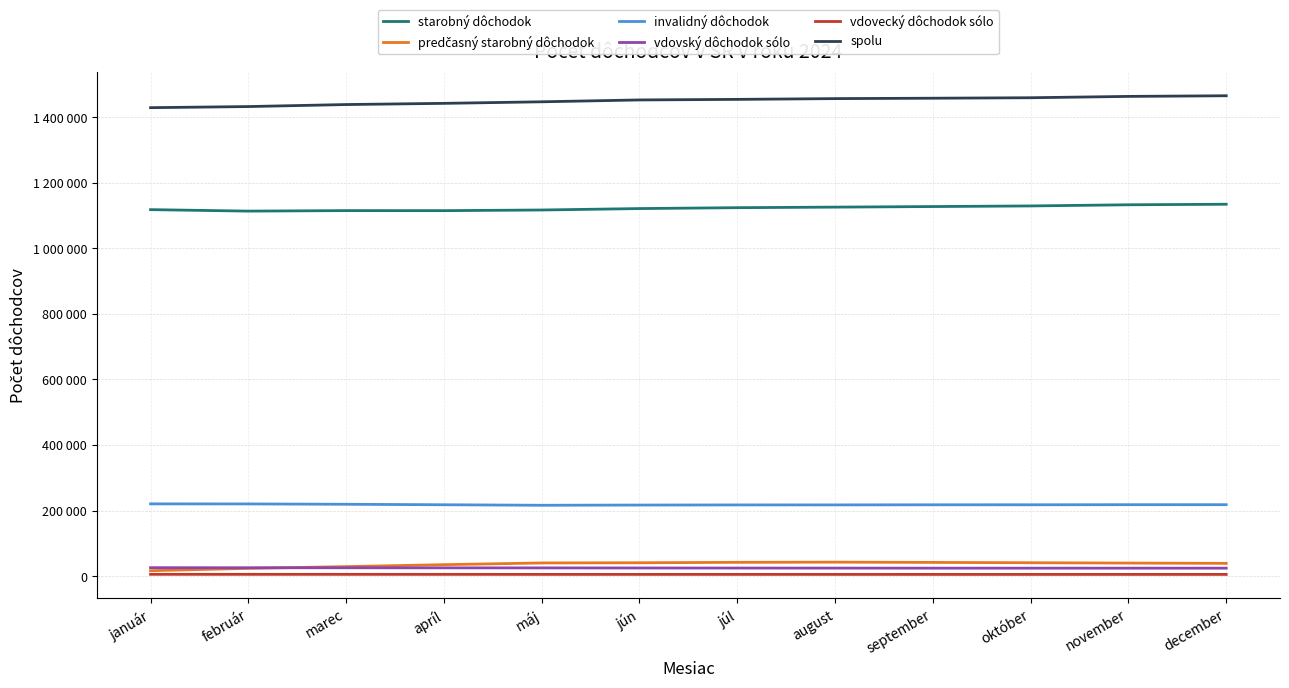

Reading left to right, what are all the values shown in this chart?

starobný dôchodok: január=1118247	február=1113744	marec=1115298	apríl=1115164	máj=1117144	jún=1121502	júl=1124218	august=1125907	september=1127657	október=1129519	november=1133049	december=1134690
predčasný starobný dôchodok: január=16667	február=23749	marec=29102	apríl=35045	máj=40258	jún=40869	júl=42149	august=42741	september=41907	október=40919	november=39909	december=39055
invalidný dôchodok: január=220538	február=220373	marec=219272	apríl=217837	máj=216287	jún=216931	júl=217321	august=217388	september=217721	október=217751	november=218037	december=217975
vdovský dôchodok sólo: január=25870	február=25647	marec=25519	apríl=25317	máj=25163	jún=24903	júl=24713	august=24555	september=24403	október=24360	november=24366	december=24354
vdovecký dôchodok sólo: január=5568	február=5535	marec=5511	apríl=5448	máj=5388	jún=5385	júl=5384	august=5335	september=5312	október=5303	november=5322	december=5333
spolu: január=1429342	február=1432721	marec=1438876	apríl=1442517	máj=1447263	jún=1452924	júl=1454661	august=1456997	september=1458194	október=1459633	november=1463712	december=1465702